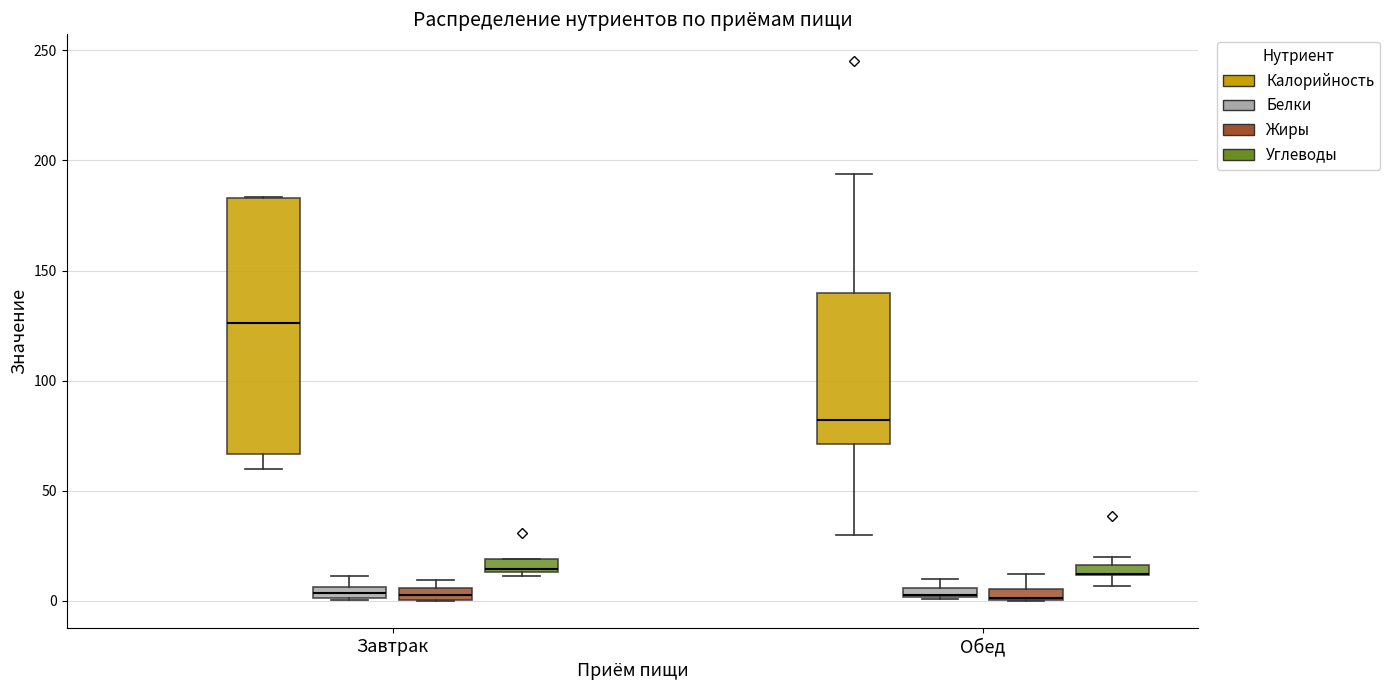

Where does the lower whisker of the box for Завтрак (Калорийность) end on the y-axis? The values are not printed on the chart, so give them approximately, as read against the axis.

60